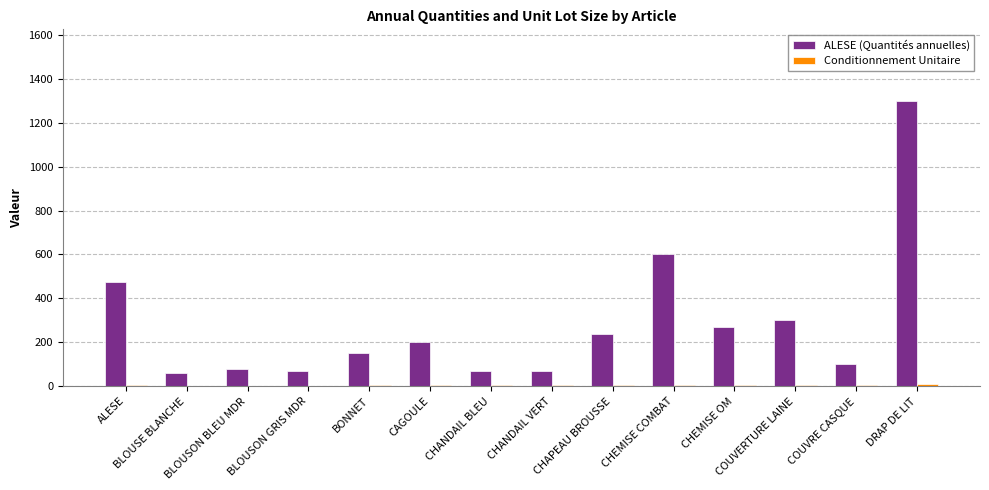

Are the bars grouped side by side (vs. stacked)?

Yes